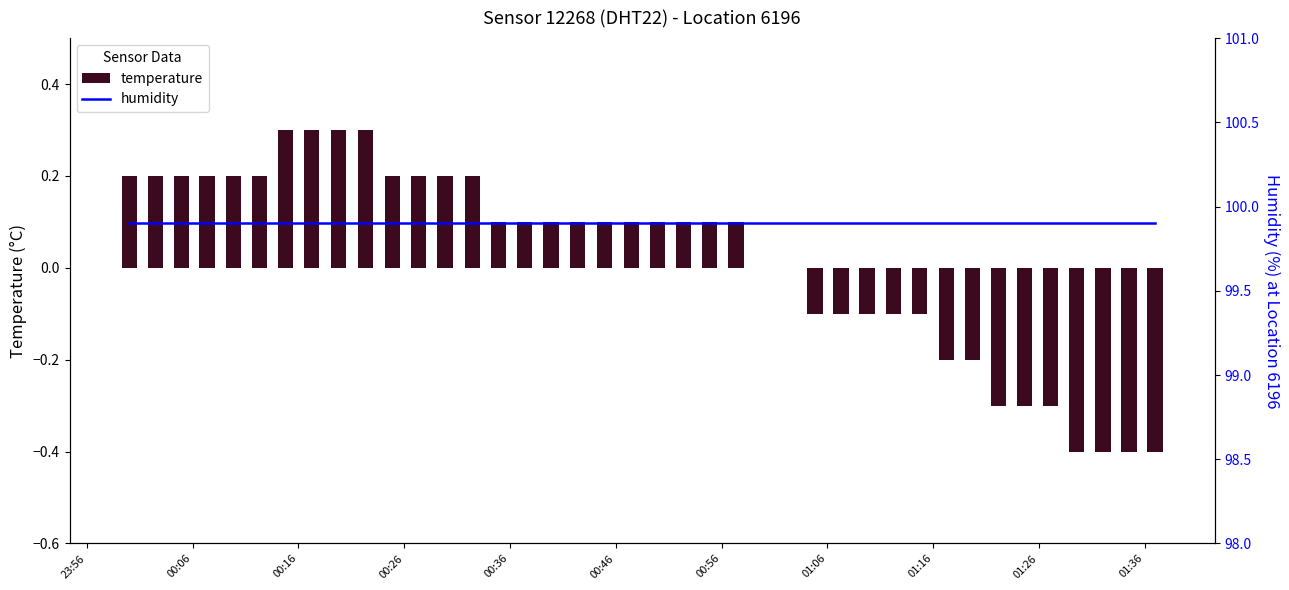

Does the chart contain any negative values?

Yes